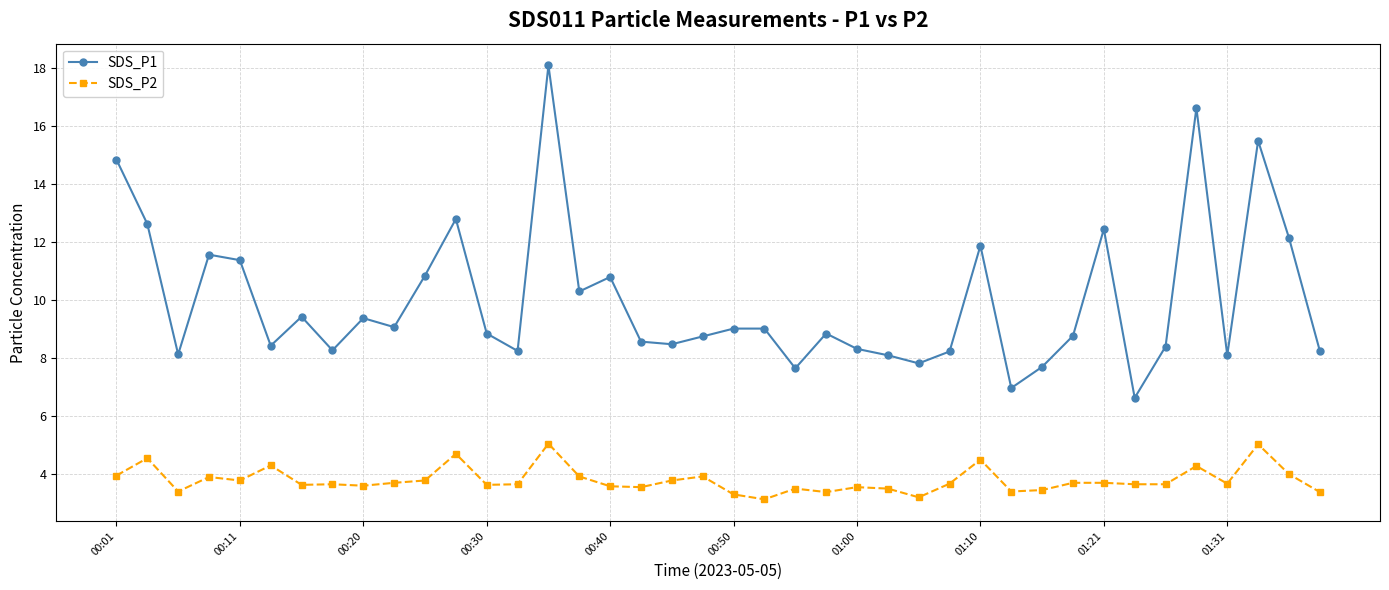

True or false: SDS_P1 and SDS_P2 cross at least once.

False